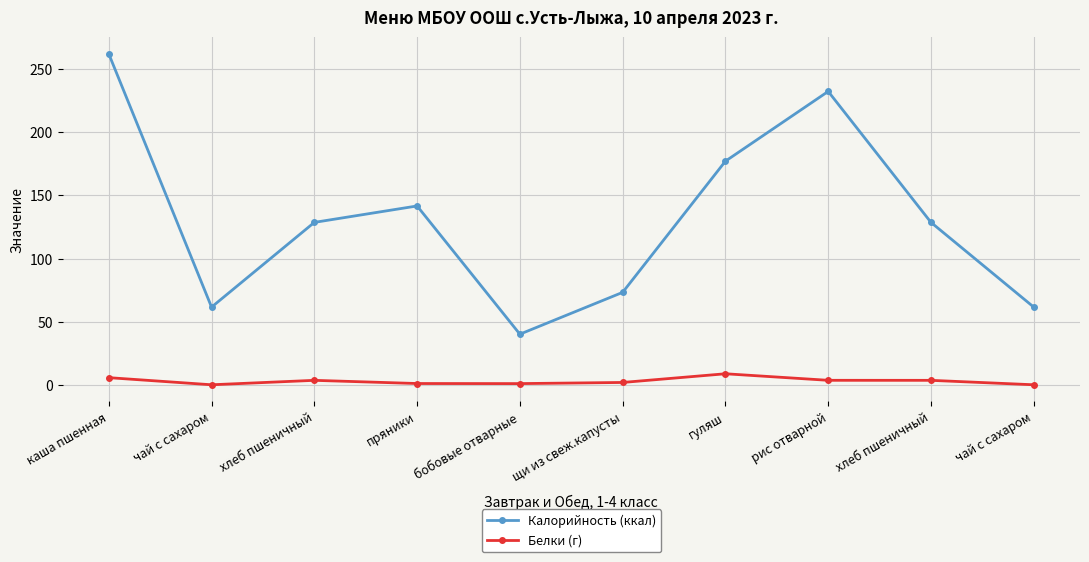

What are all the series names shown in the legend?

Калорийность (ккал), Белки (г)